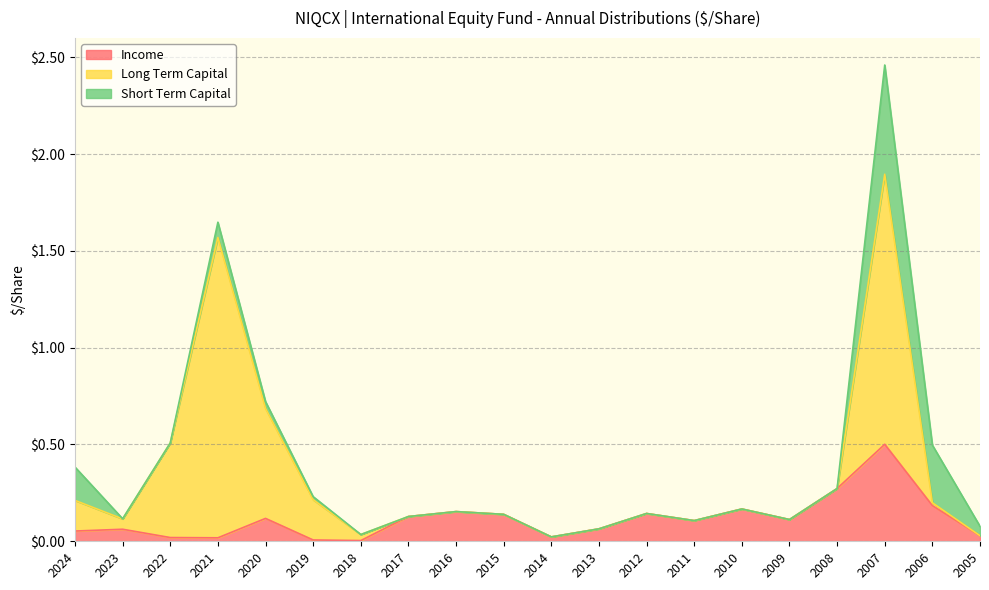

At which label does Long Term Capital reach its peak?

2021